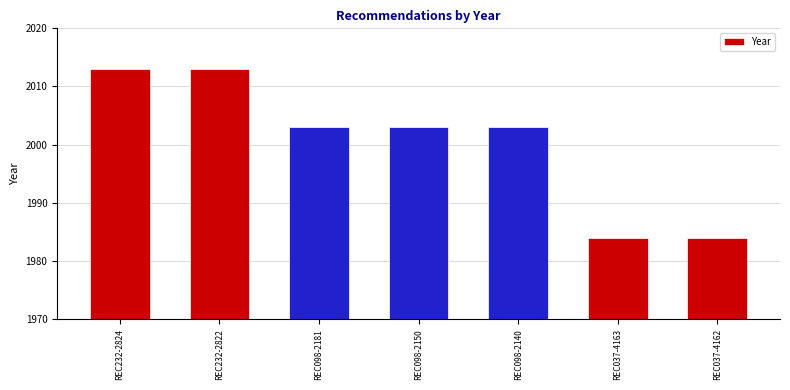

What is the value of the 5th bar from the left?

2003